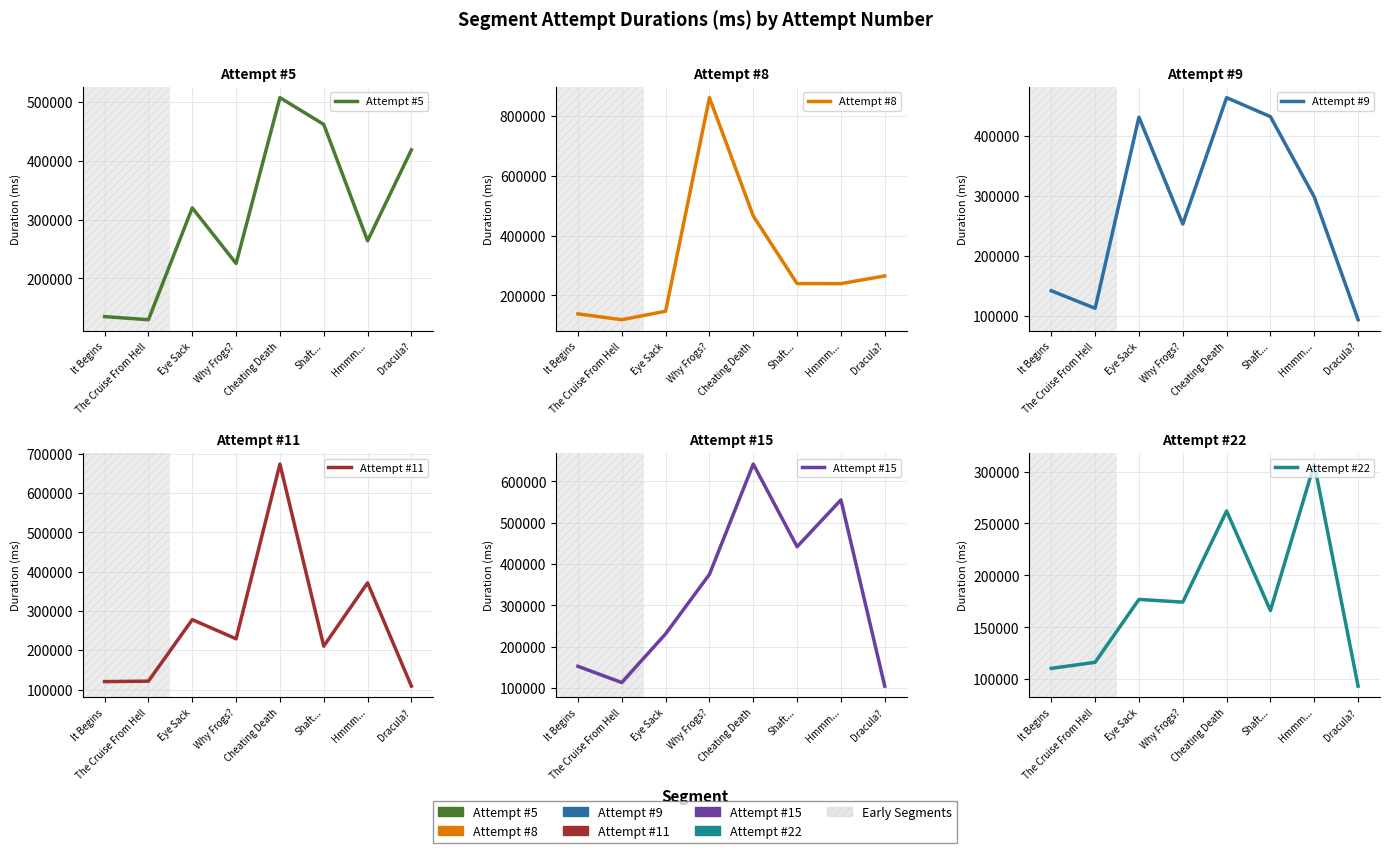

How many data points in Attempt #8 are less than 239583?

4